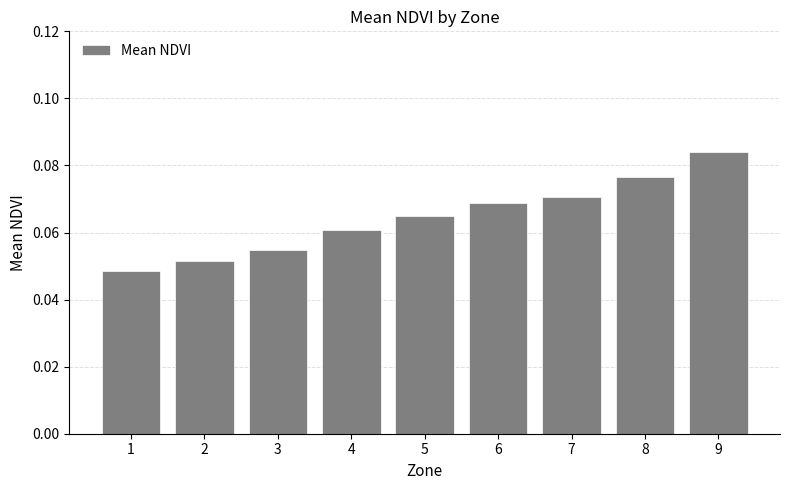

Count the number of data series in this chart.

1